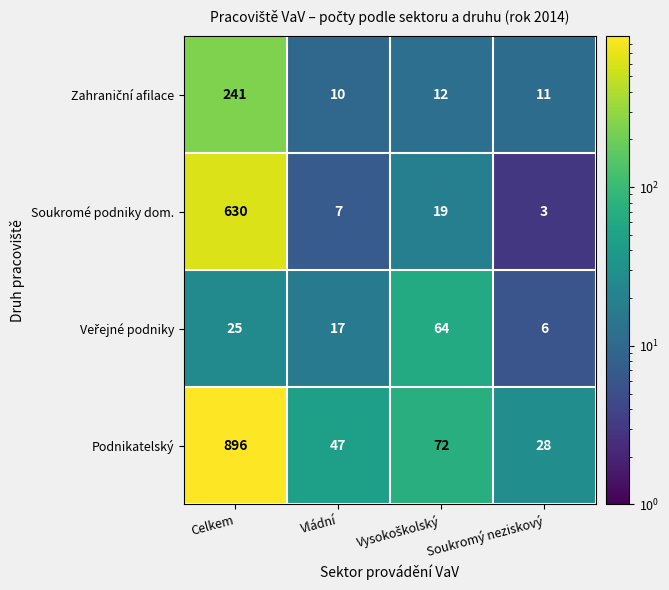

The Podnikatelský series shows 896 at Celkem. True or false?

True